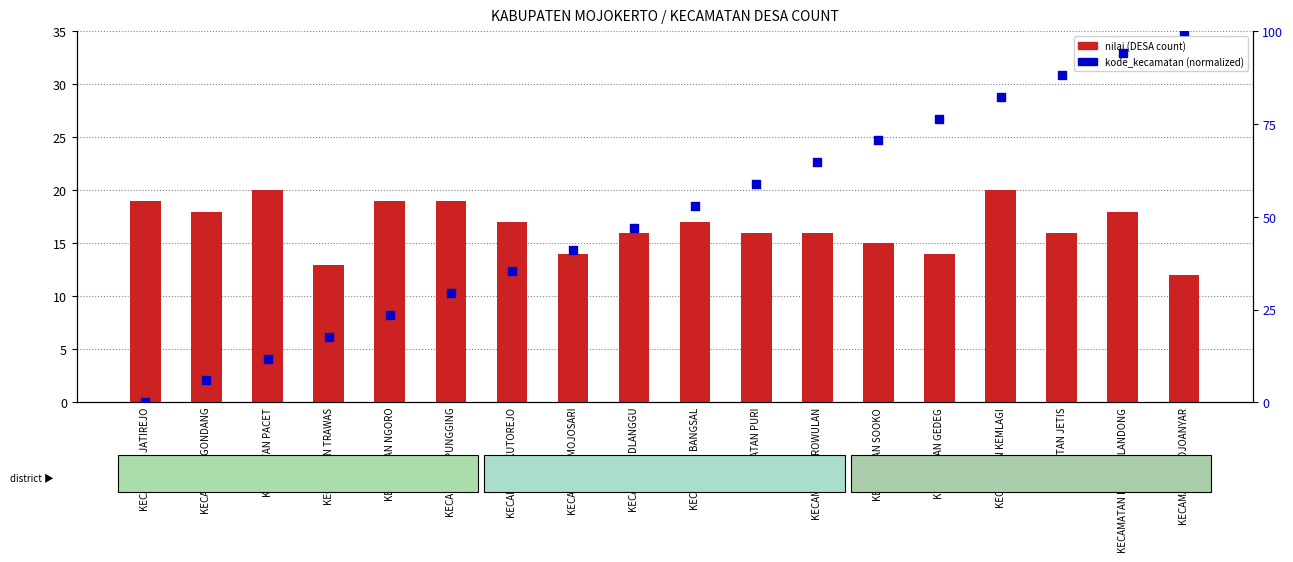

Which series has the largest Y range (max minus min)?

kode_kecamatan (normalized)